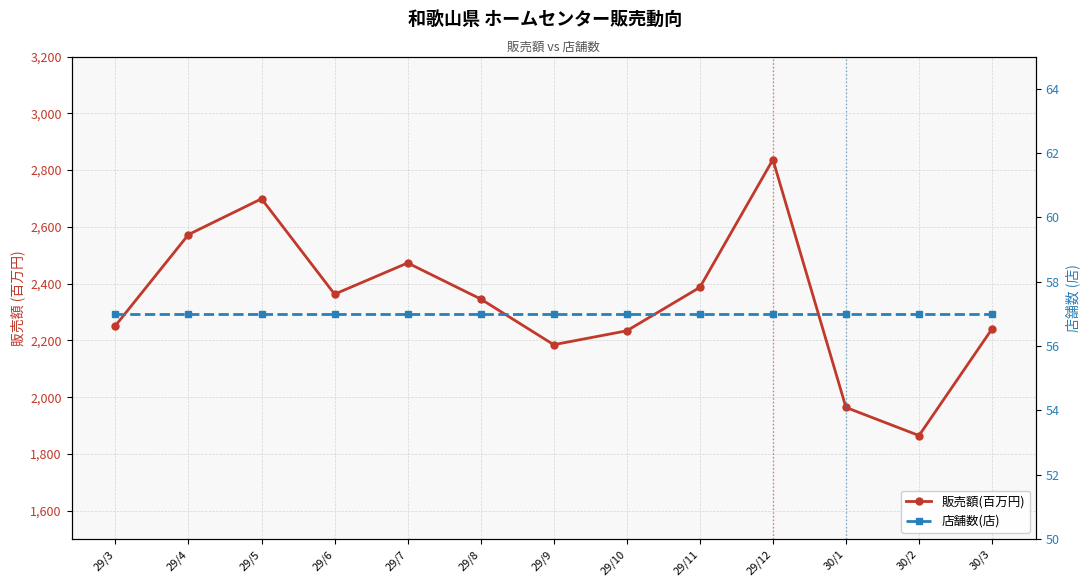

What is the greatest value displayed?

2837